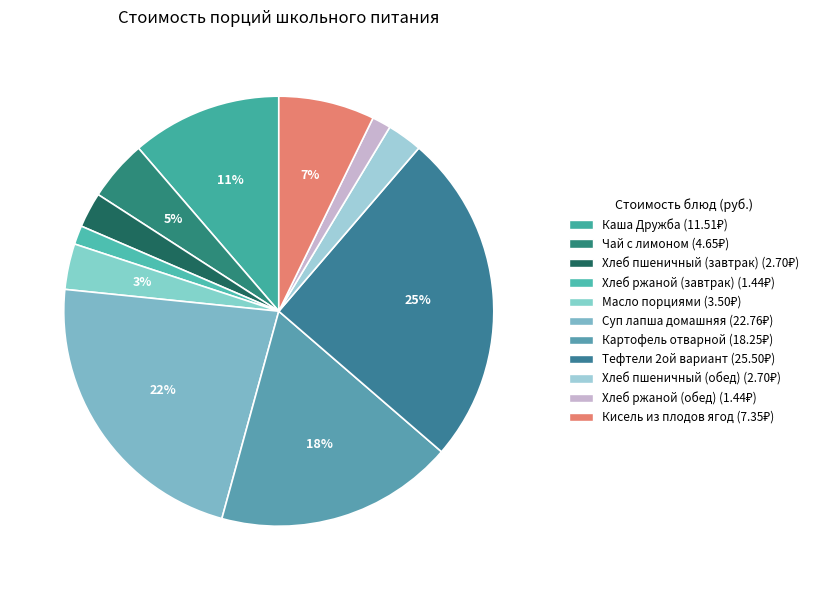

What is the ratio of the value at Картофель отварной to the value at Чай с лимоном?

3.9